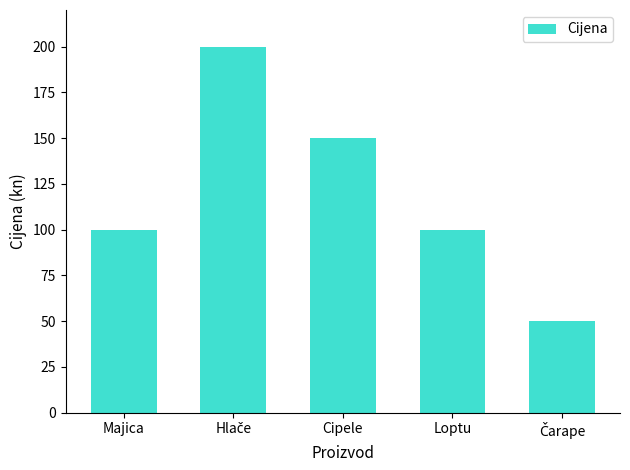

How many series are shown in this chart?

1